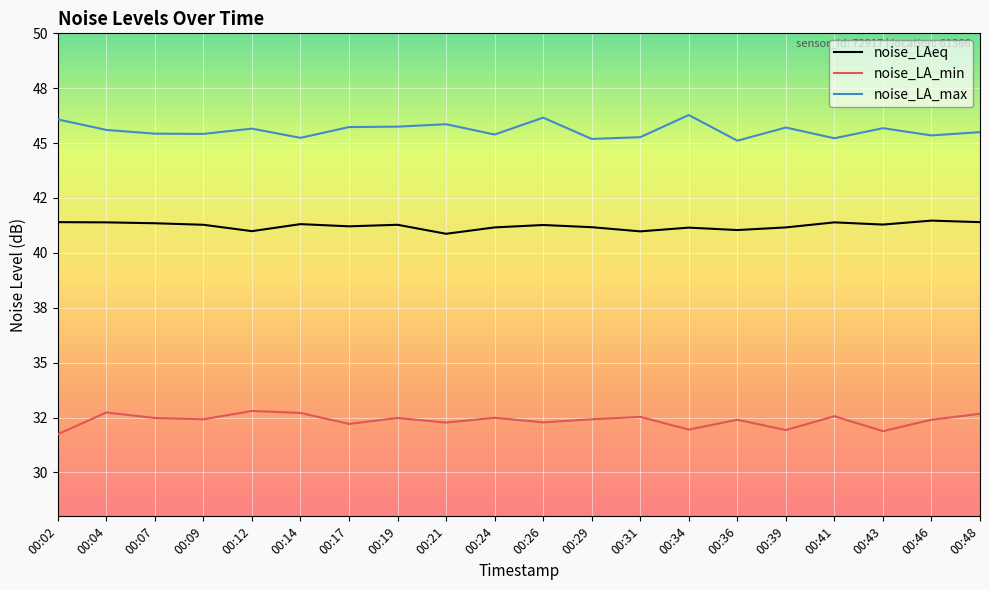

True or false: noise_LAeq and noise_LA_max cross at least once.

False